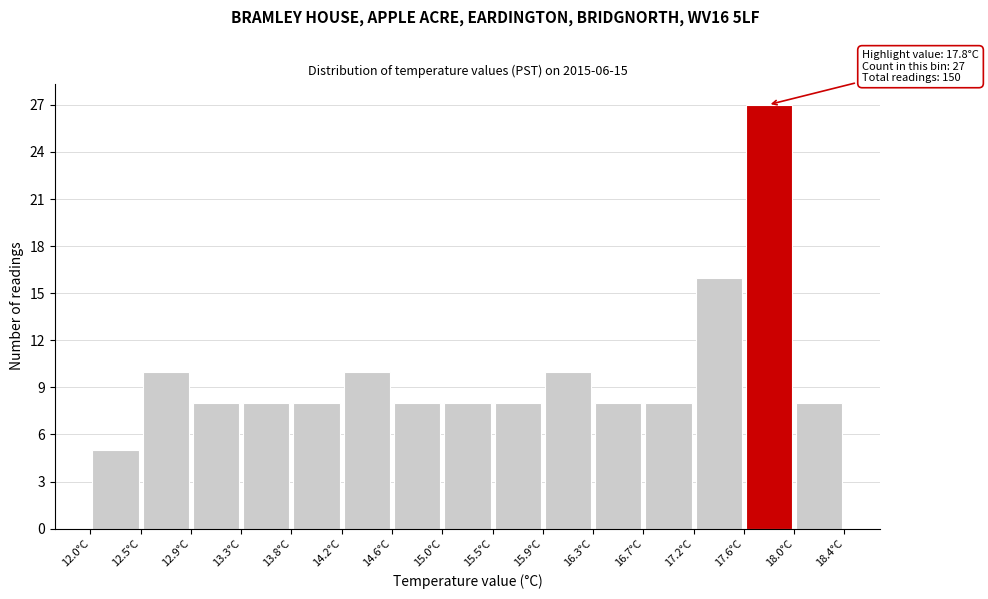

Which range on the x-axis has the tallest bar?

17.60 to 18.00